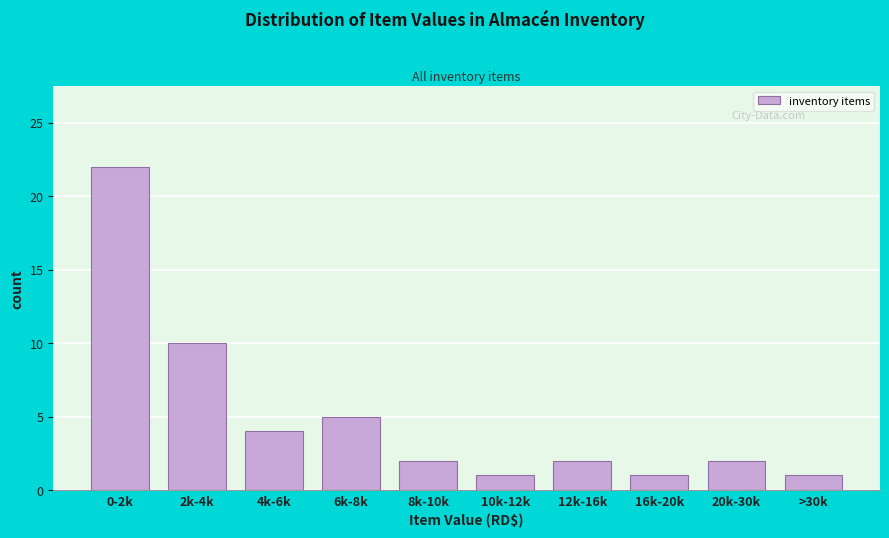

Reading left to right, what are all the values shown in this chart?

22	10	4	5	2	1	2	1	2	1